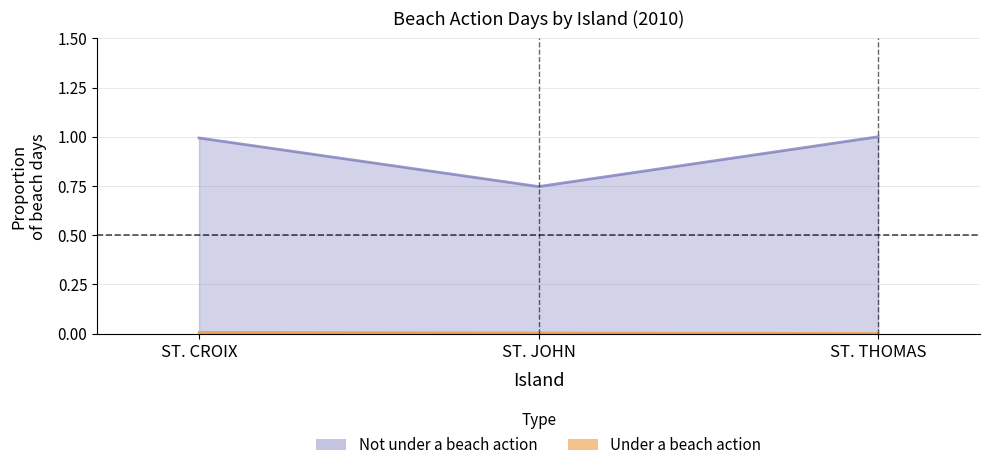

Reading left to right, extract all data points from this chart.

Percent days under a beach action: ST. CROIX=0.0	ST. JOHN=0.0	ST. THOMAS=0.0
Percent days not under a beach action: ST. CROIX=1.0	ST. JOHN=0.7	ST. THOMAS=1.0